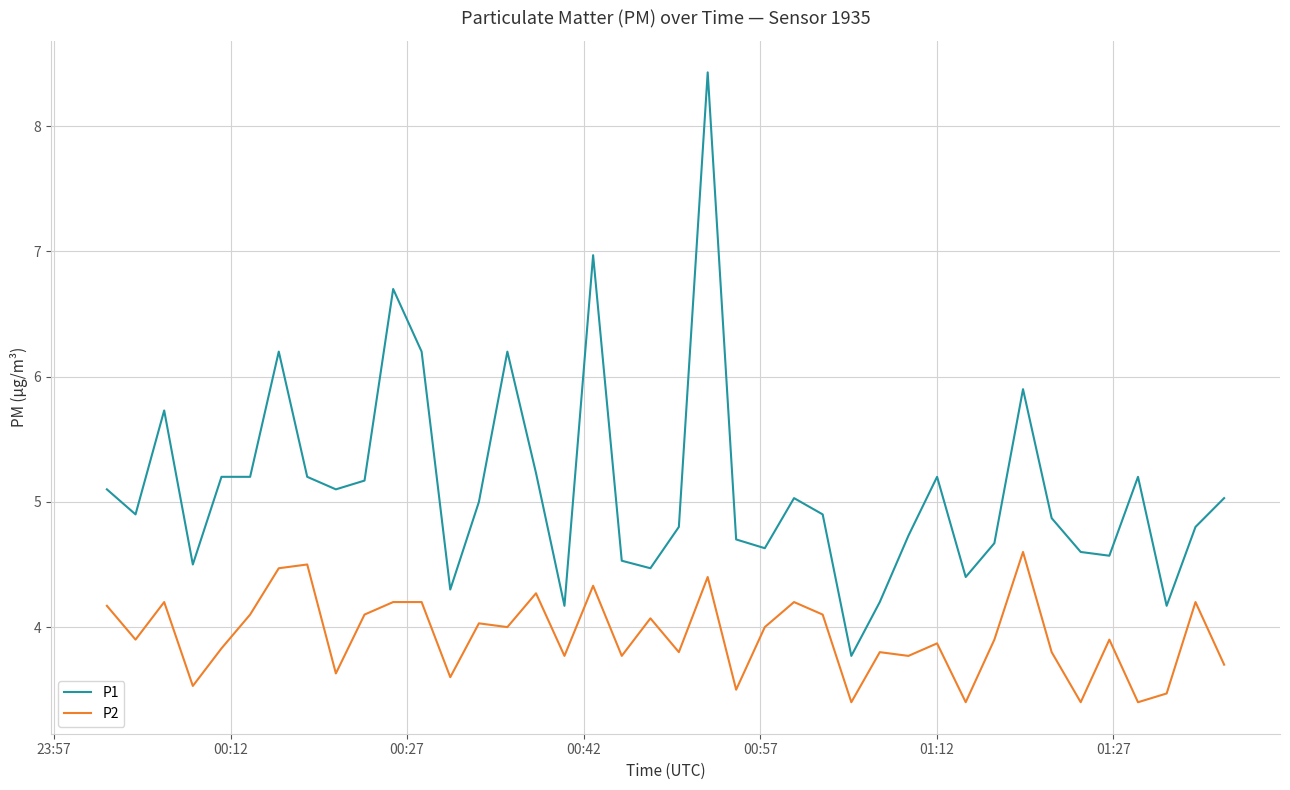

True or false: P2 and P1 intersect in this chart.

False